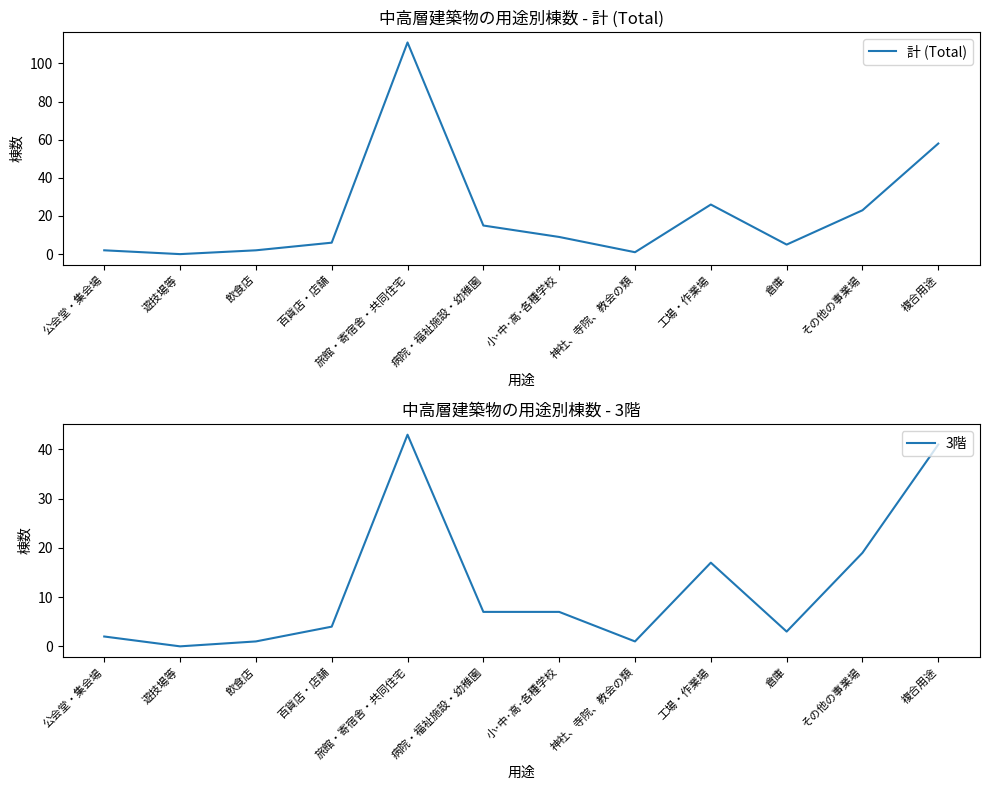

What are all the series names shown in the legend?

計 (Total), 3階